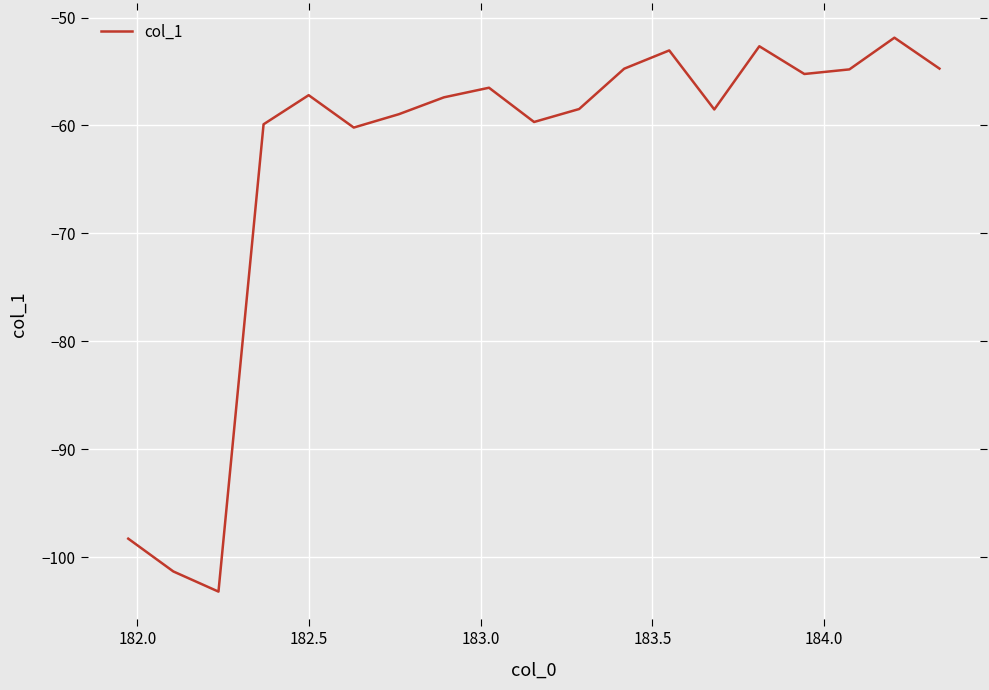

What is the maximum value shown in the chart?

-51.9